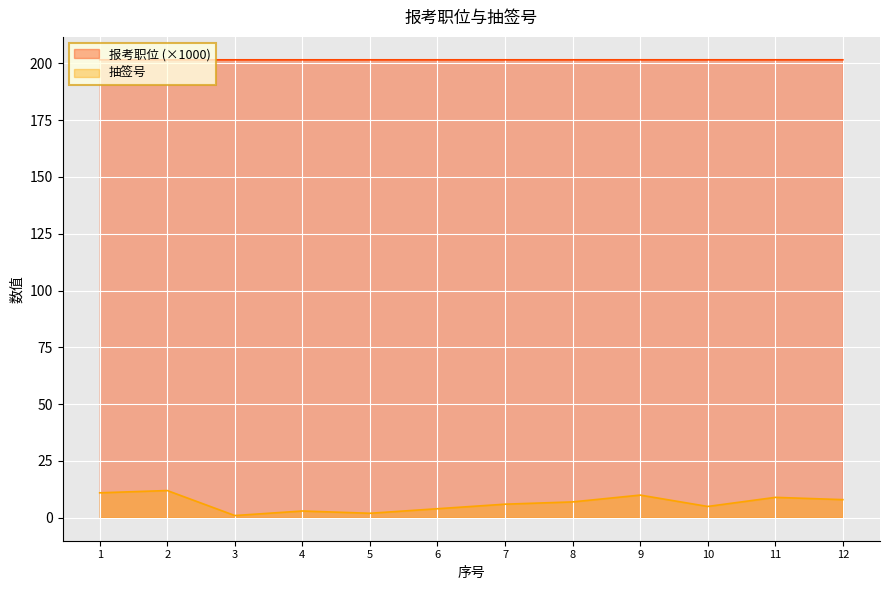

Reading left to right, what are all the values shown in this chart?

报考职位: 201.5	201.5	201.5	201.5	201.5	201.5	201.5	201.5	201.5	201.5	201.5	201.5
抽签号: 11.0	12.0	1.0	3.0	2.0	4.0	6.0	7.0	10.0	5.0	9.0	8.0